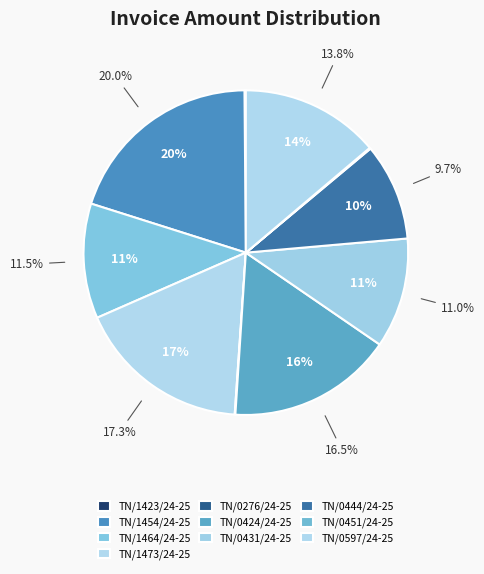

Is TN/0276/24-25 the majority of the pie?

No